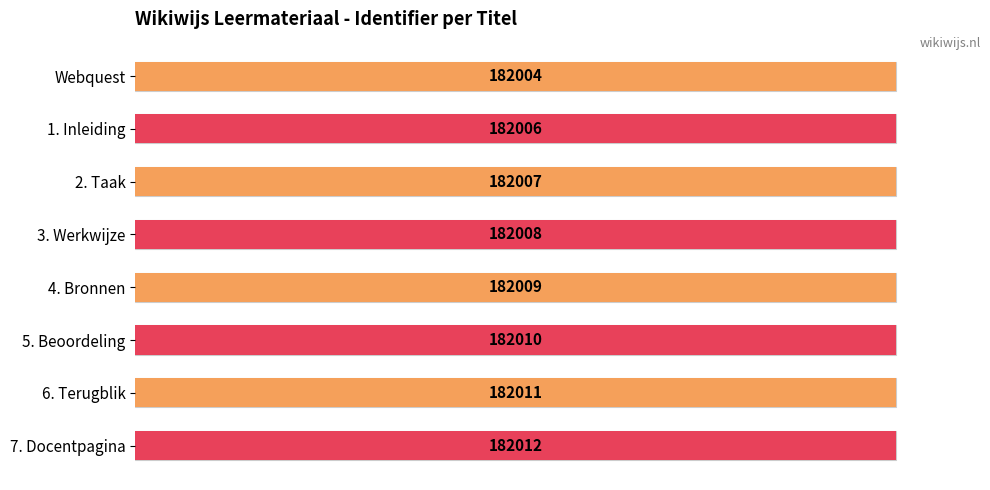

Does the chart contain any negative values?

No